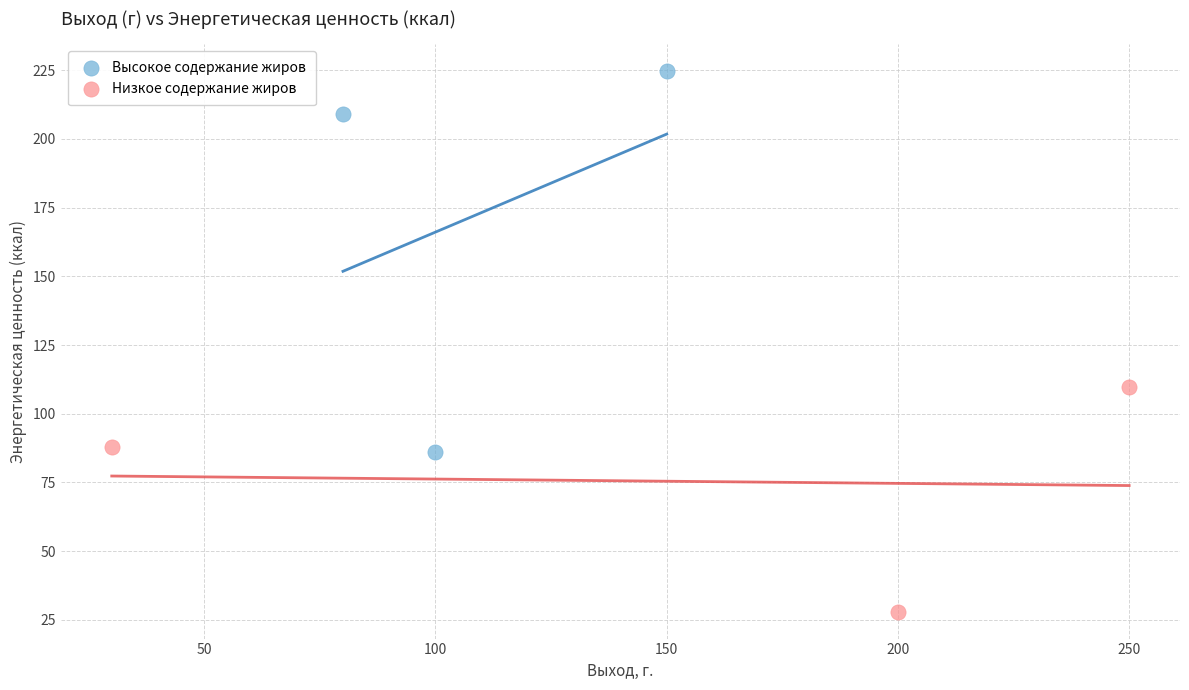

Which series has the largest Y range (max minus min)?

Высокое содержание жиров